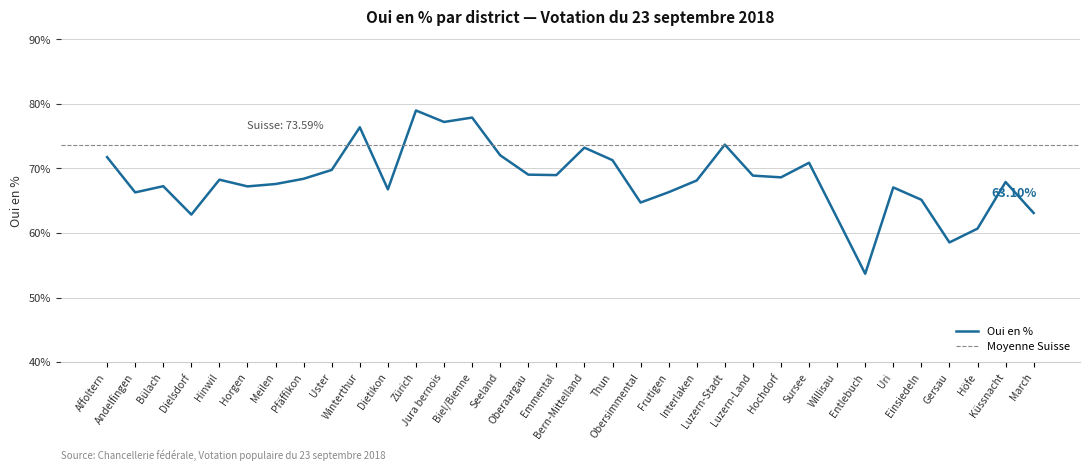

What is the approximate value at Dielsdorf?

62.9